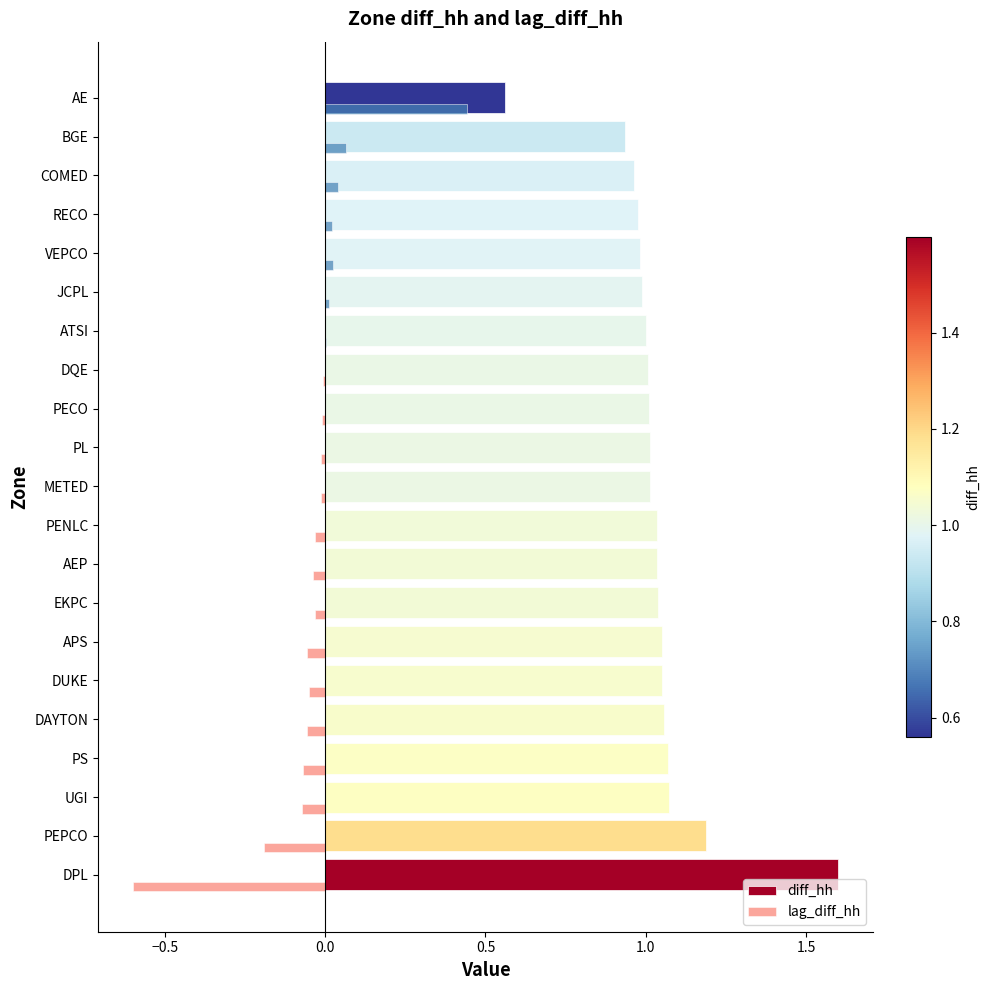

True or false: lag_diff_hh has a value of -0.0 at PEPCO.

False